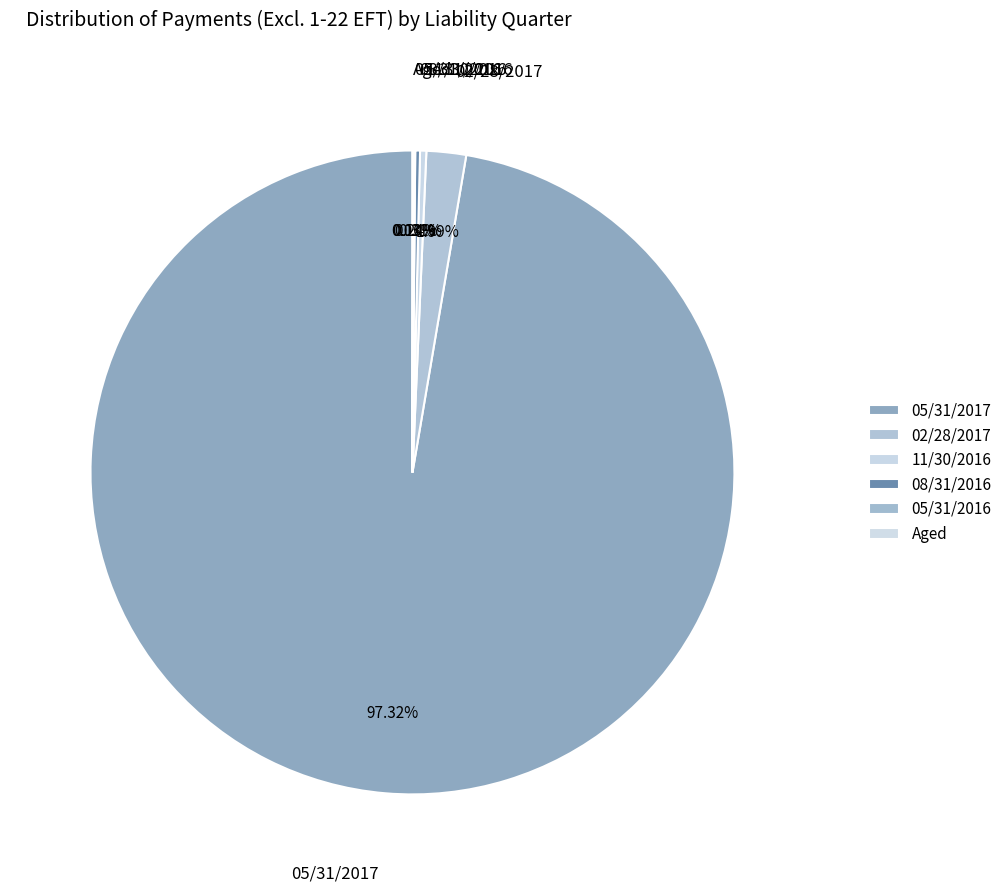

Which slice is the smallest?

Aged